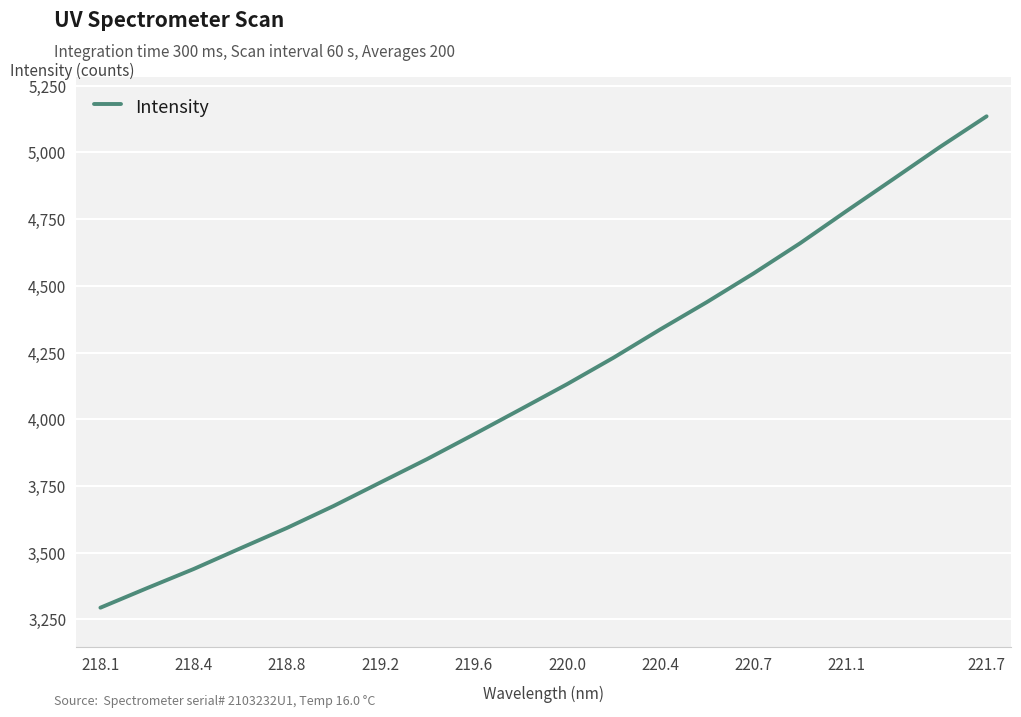

What is the minimum value shown in the chart?

3294.0